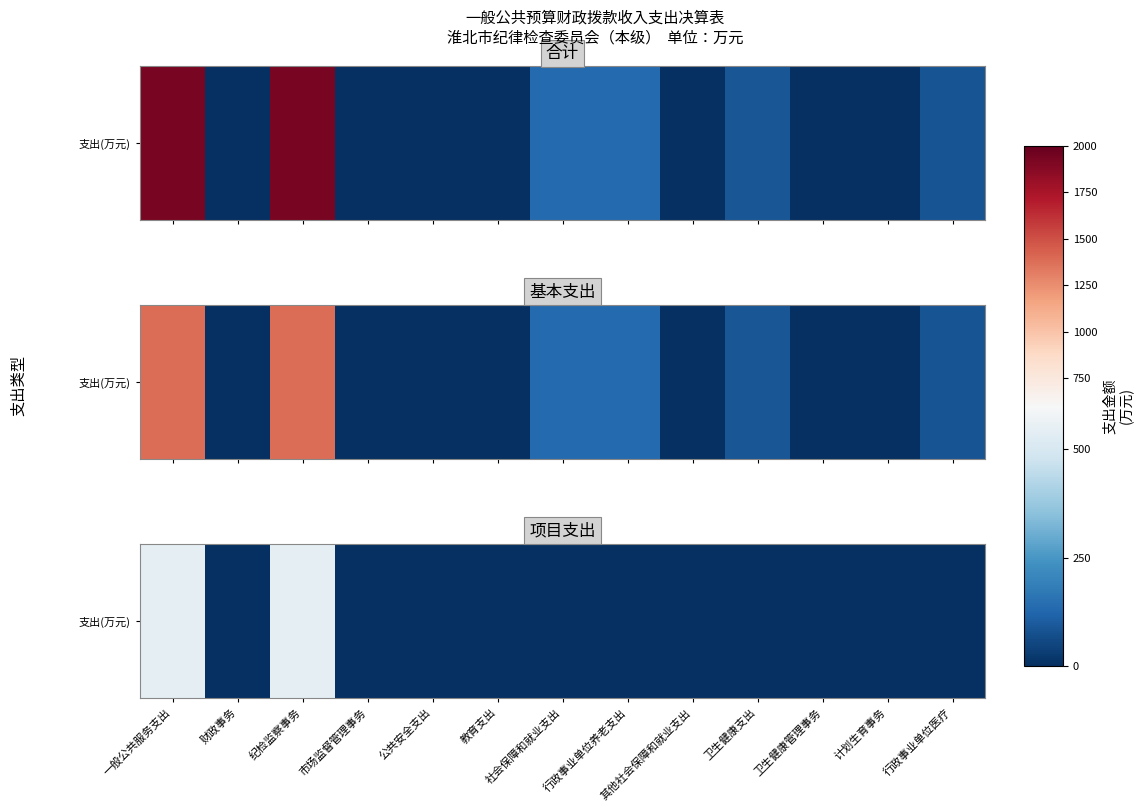

Reading right to left, extract all data points from this chart.

0.0	0.0	0.0	0.0	0.5	0.0	0.5	0.0	0.0	0.0	548.0	0.0	548.0